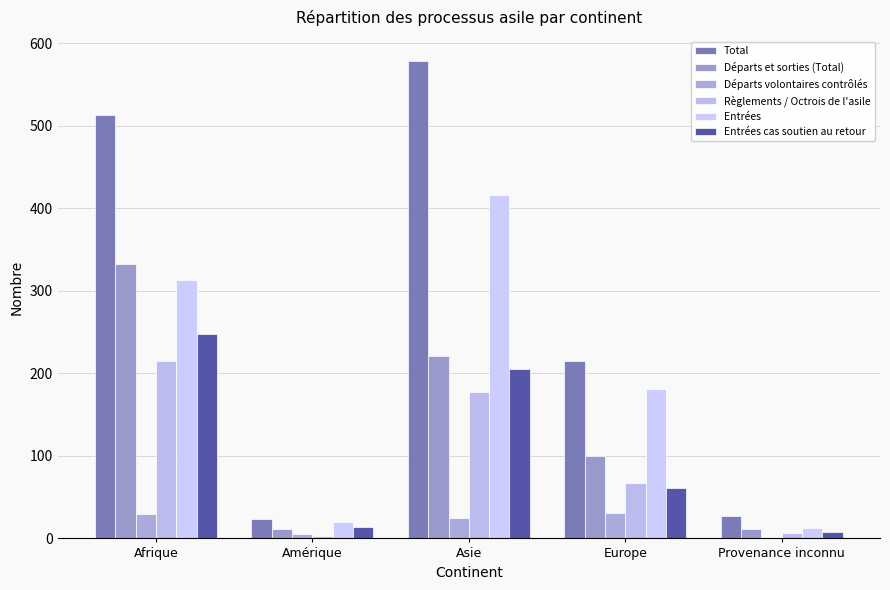

At which label does Total reach its minimum?

Amérique